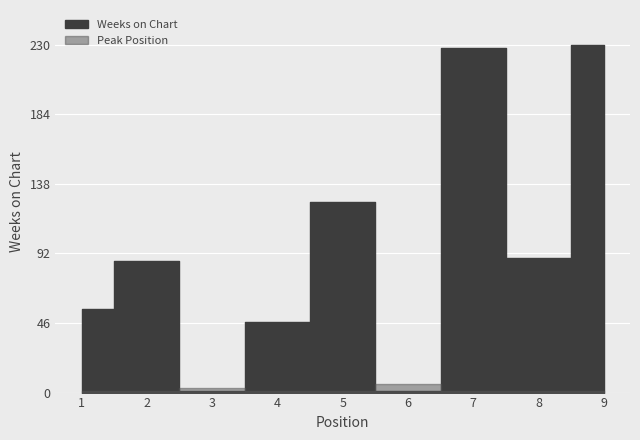

What is the difference between the Weeks on Chart values at 5 and 9?

104